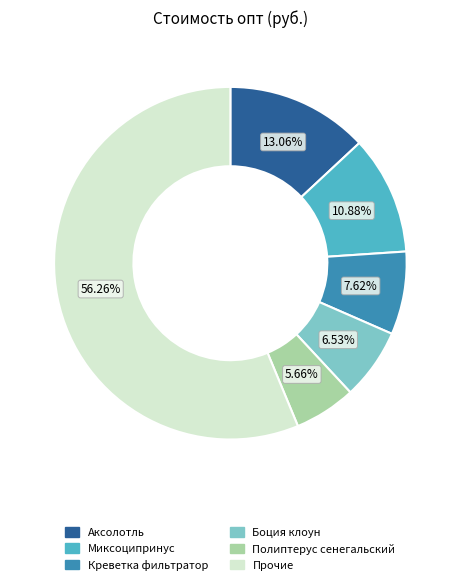

Is there any slice that represents more than half of the pie?

Yes